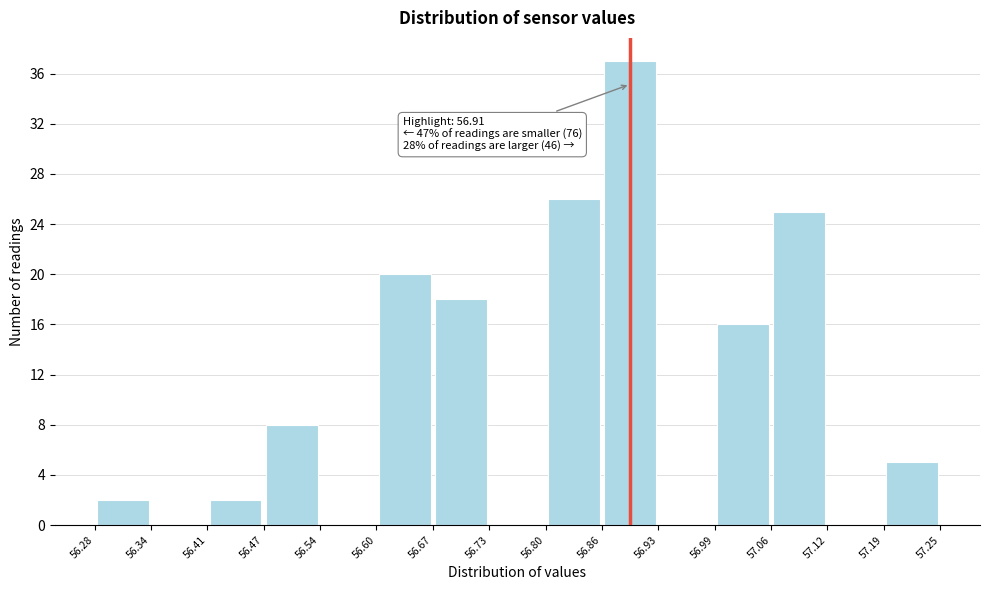

Which range on the x-axis has the tallest bar?

56.86 to 56.93